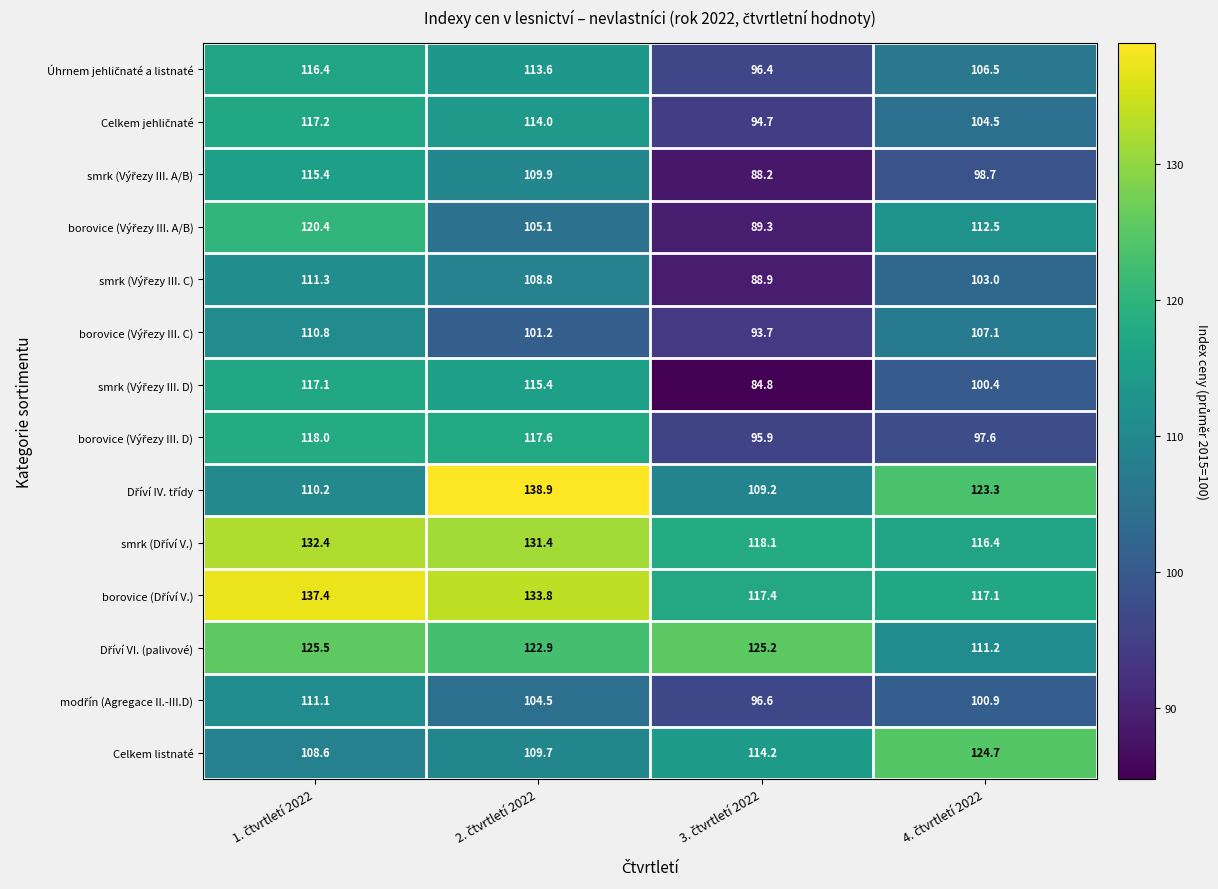

What is the minimum value shown in the chart?

84.8